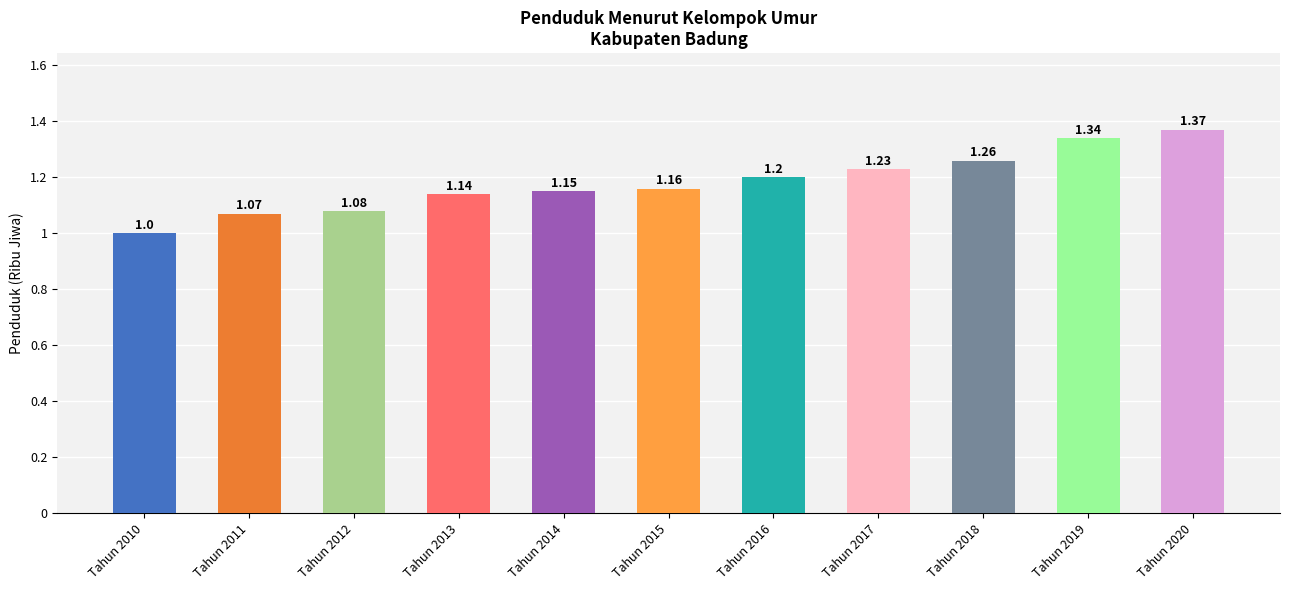

What is the ratio of the value at Tahun 2014 to the value at Tahun 2020?

0.8